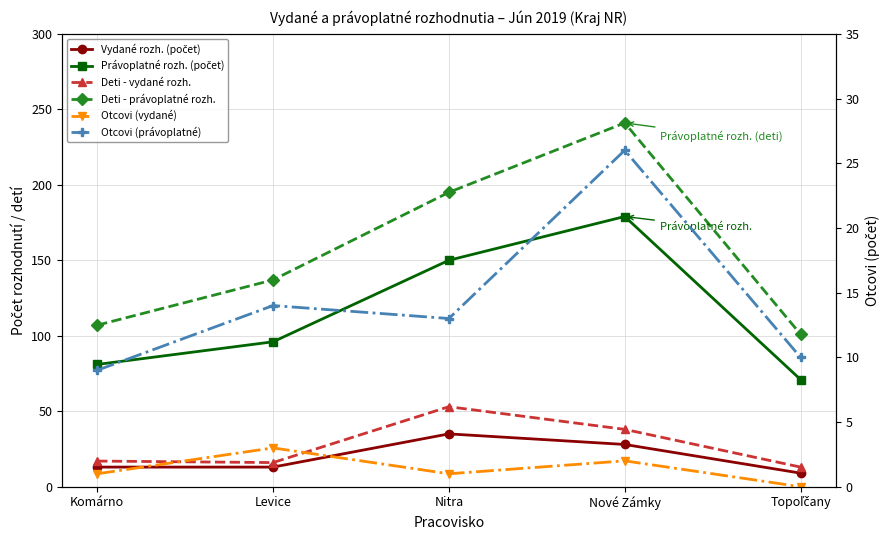

How many lines are shown in the chart?

6